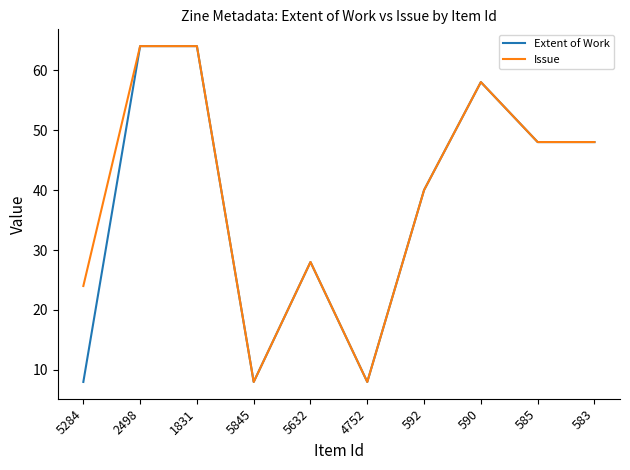

Reading left to right, extract all data points from this chart.

Extent of Work: 5284=8	2498=64	1831=64	5845=8	5632=28	4752=8	592=40	590=58	585=48	583=48
Issue: 5284=24	2498=64	1831=64	5845=8	5632=28	4752=8	592=40	590=58	585=48	583=48